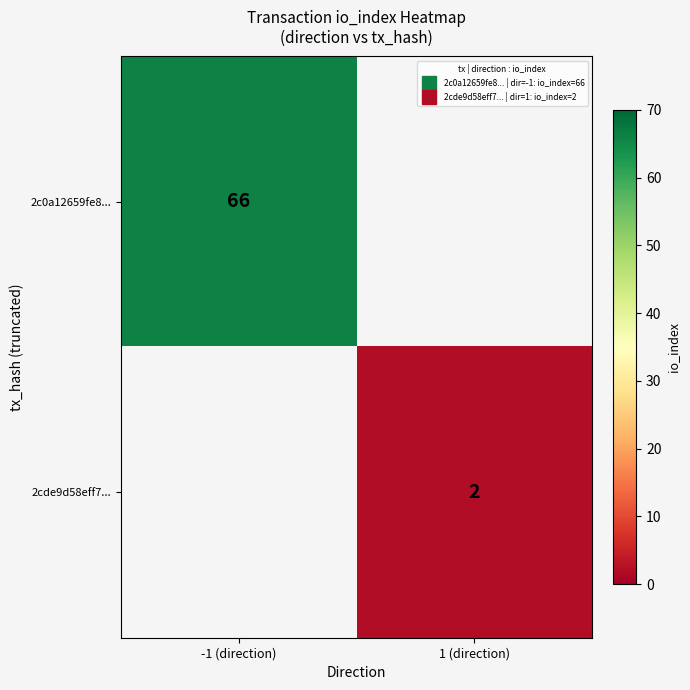

True or false: 2cde9d58eff7... has a value of 3.1 at 1 (direction).

False